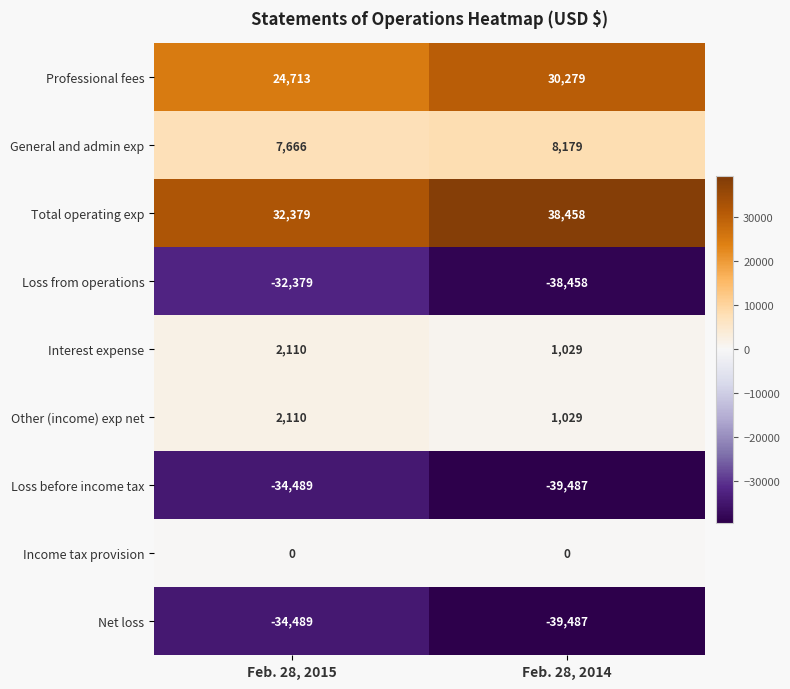

Is it true that Other (income) exp net equals 1638 at Feb. 28, 2014?

False